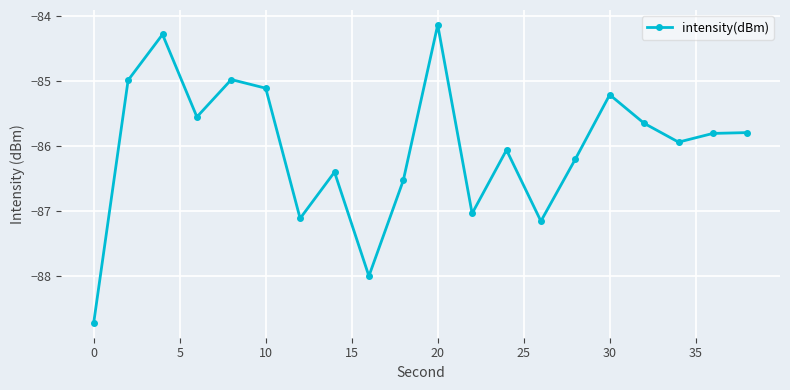

What is the minimum value shown in the chart?

-88.7